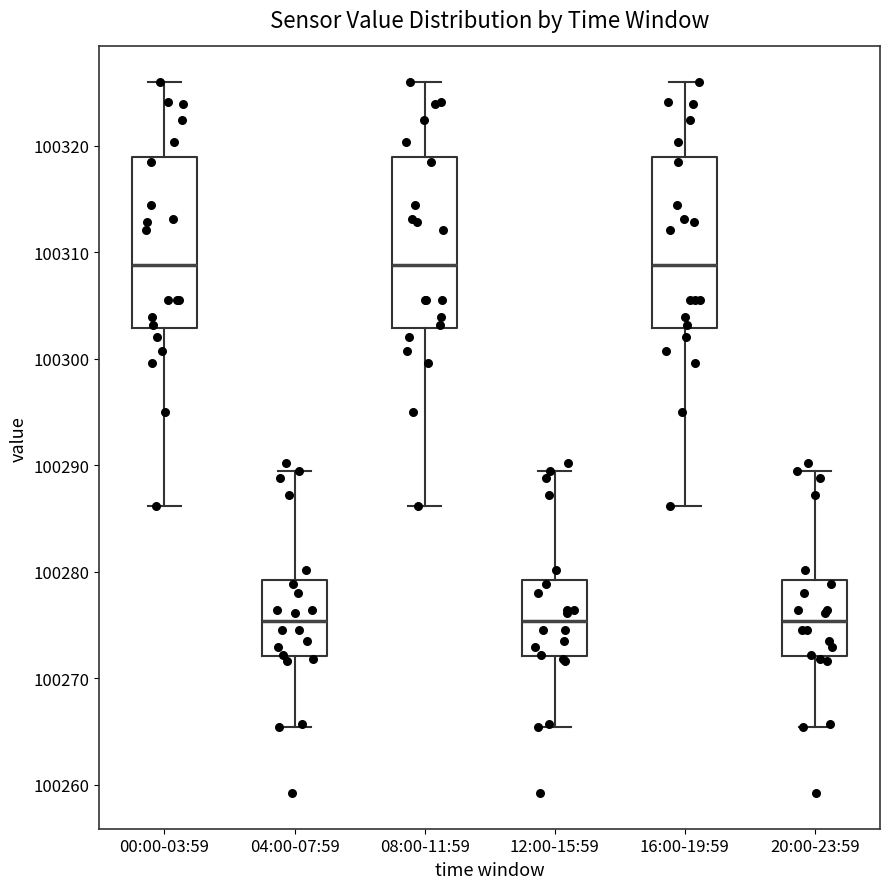

Reading left to right, read every box against the y-axis: the position of its median line, the range the box covers, and the ends of its whiskers. The values are not printed on the chart, so give them approximately, as read against the axis.

00:00-03:59: median 100309, box 100303 to 100319, whiskers 100286 to 100326
04:00-07:59: median 100275, box 100272 to 100279, whiskers 100265 to 100289
08:00-11:59: median 100309, box 100303 to 100319, whiskers 100286 to 100326
12:00-15:59: median 100275, box 100272 to 100279, whiskers 100265 to 100289
16:00-19:59: median 100309, box 100303 to 100319, whiskers 100286 to 100326
20:00-23:59: median 100275, box 100272 to 100279, whiskers 100265 to 100289